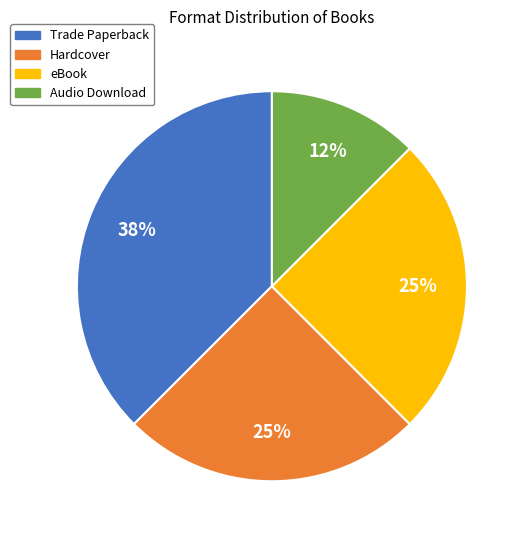

The Hardcover slice represents 15% of the pie. True or false?

False